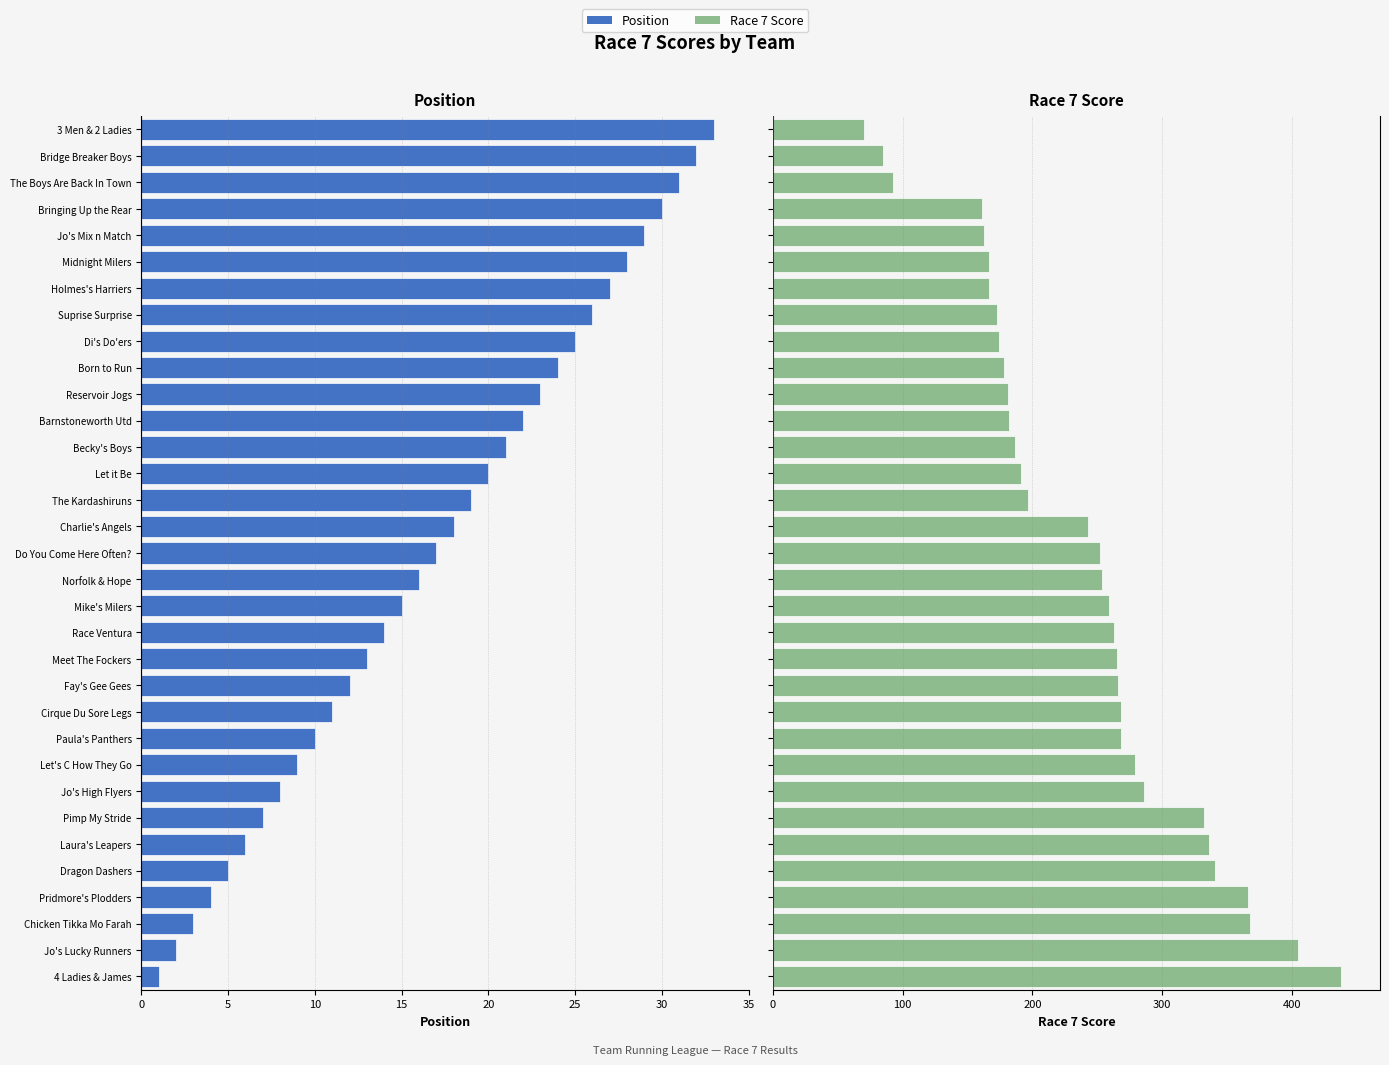

List the series in order of their peak value, lowest first.

Position, Race 7 Score